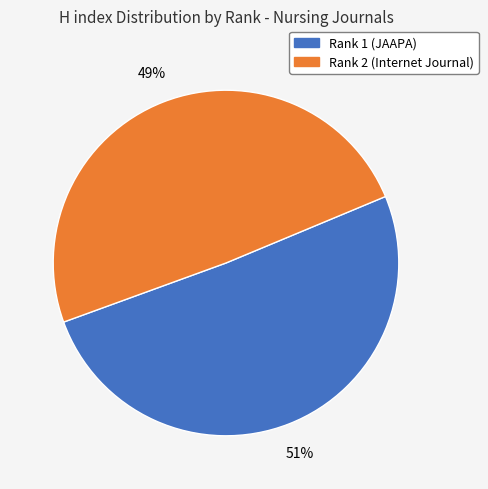

To the nearest percent, what is the average slice percentage?

50%